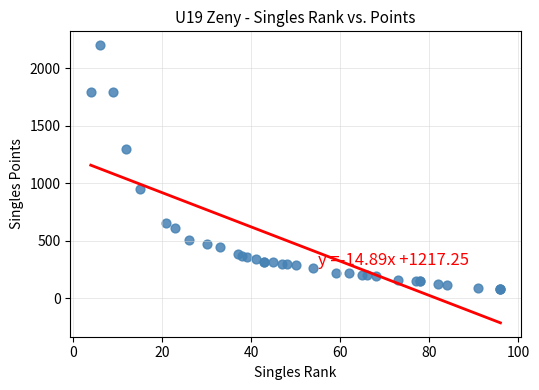

What Y value in the scatter plot is closest to 1139?

1296